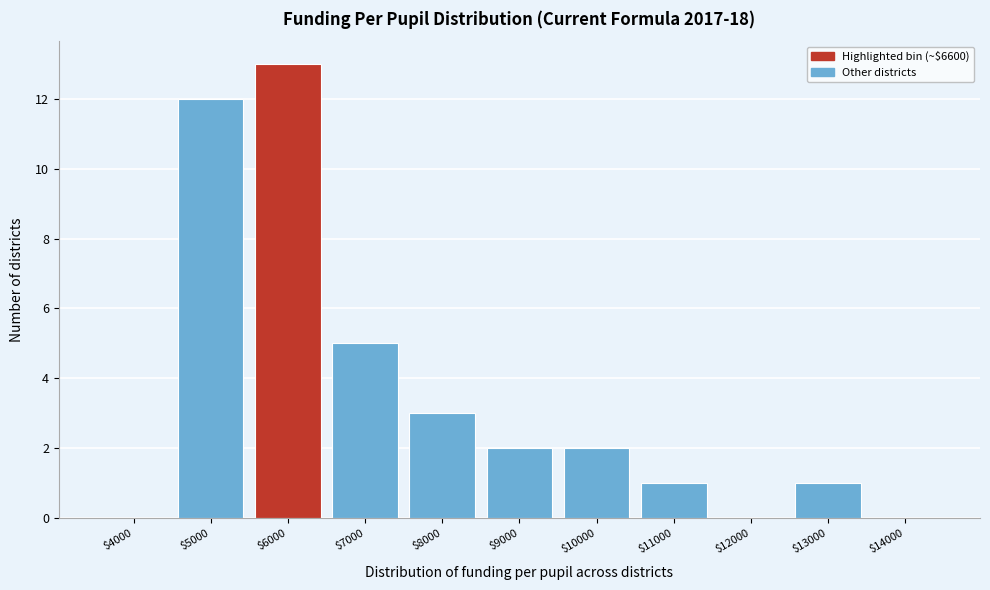

Where is the data nearest to the value 6?

$7000